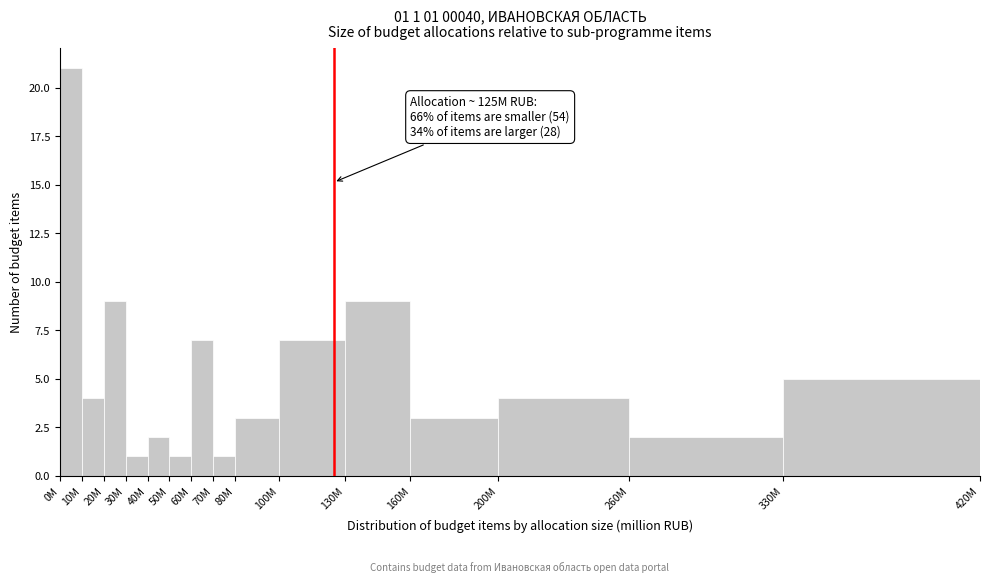

Reading right to left, transcribe all the data shown in this chart.

330M=5	260M=2	200M=4	160M=3	130M=9	100M=7	80M=3	70M=1	60M=7	50M=1	40M=2	30M=1	20M=9	10M=4	0M=21